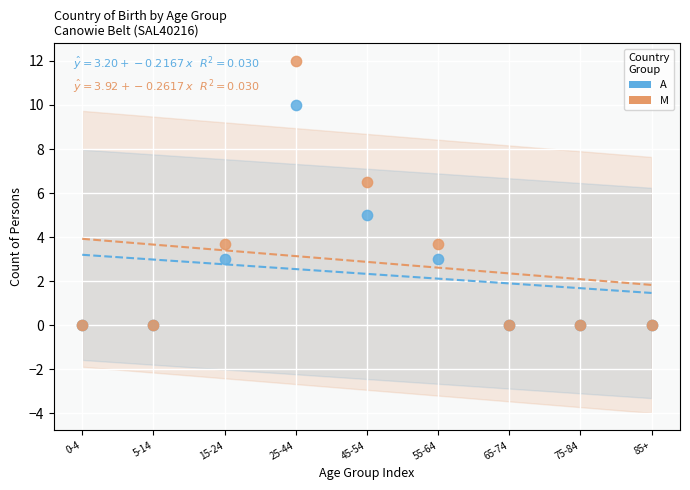

In the M series, what Y value is closest to 6?

6.5